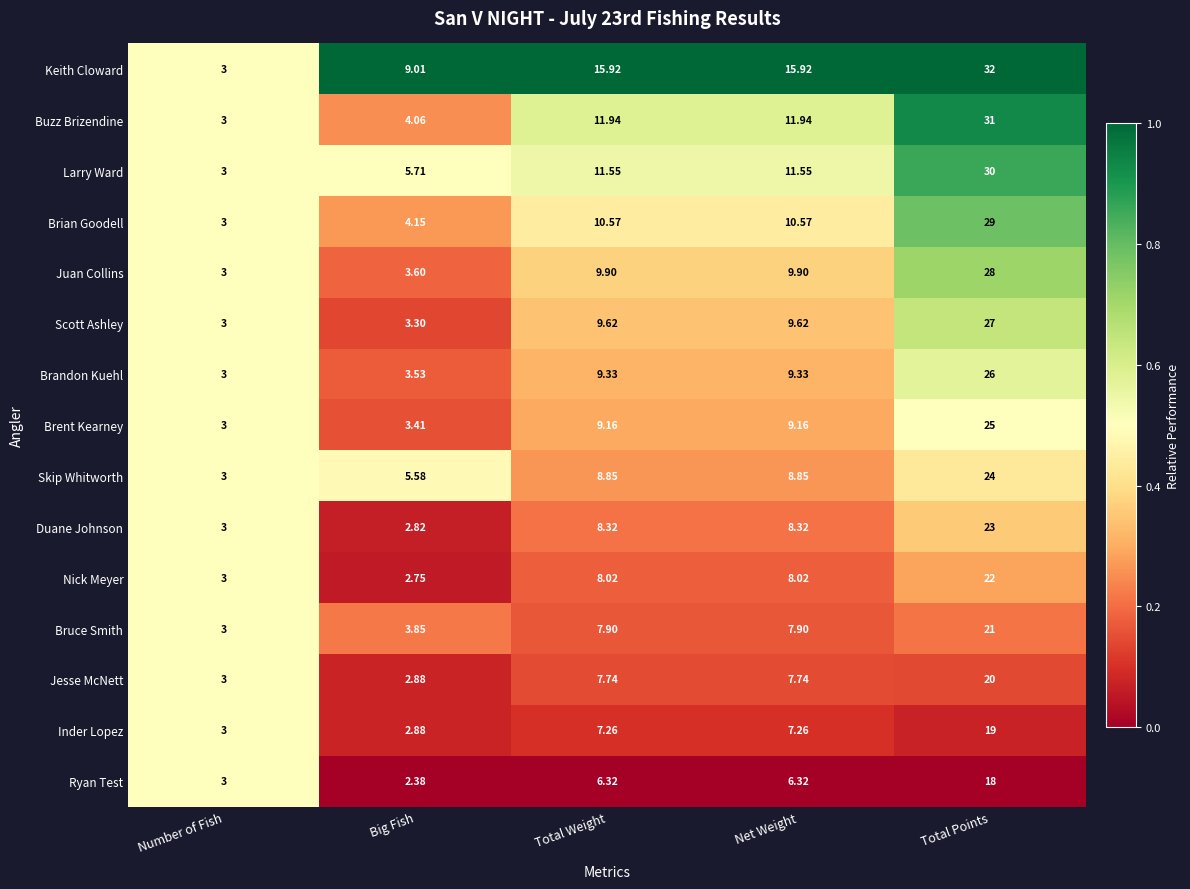

Where does the Bruce Smith series first go above 7?

Total Weight